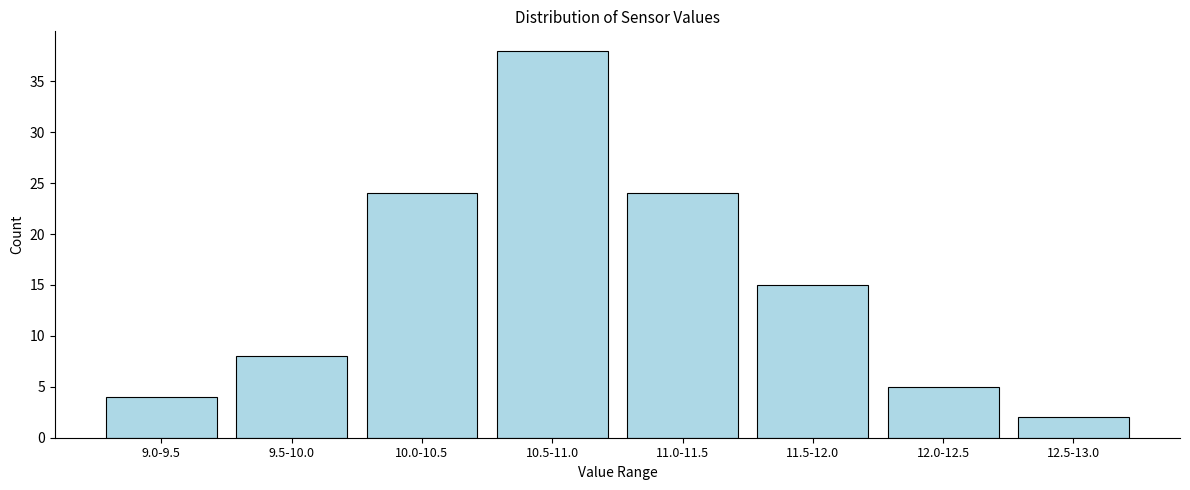

Reading right to left, extract all data points from this chart.

2	5	15	24	38	24	8	4